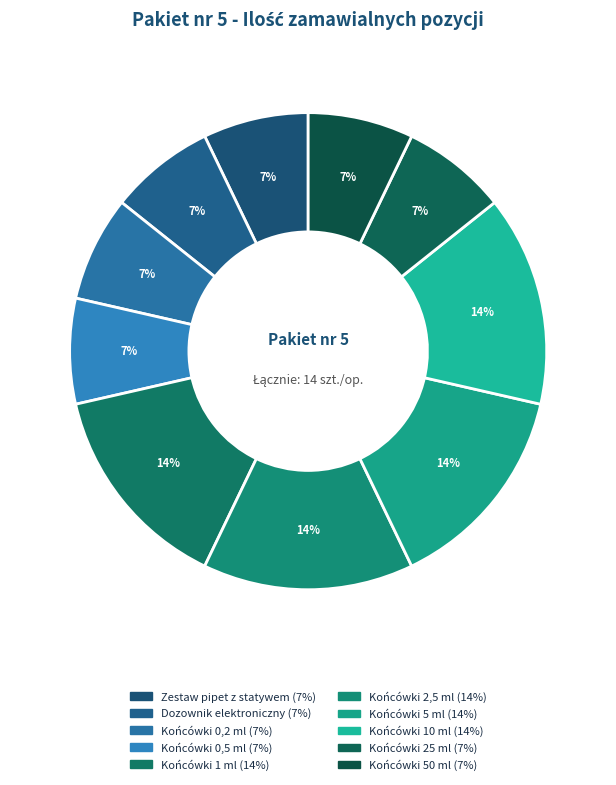

The Końcówki 10 ml slice represents 26% of the pie. True or false?

False